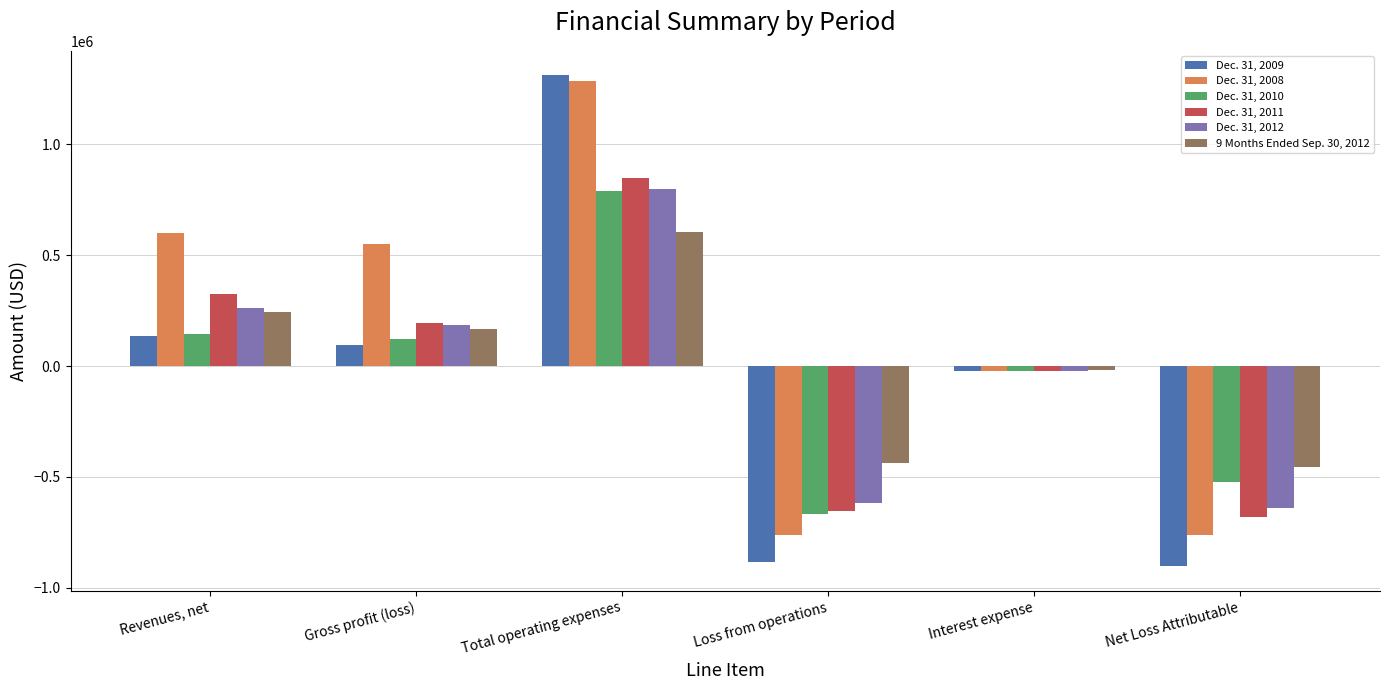

Is it true that Dec. 31, 2009 equals -883515 at Loss from operations?

True